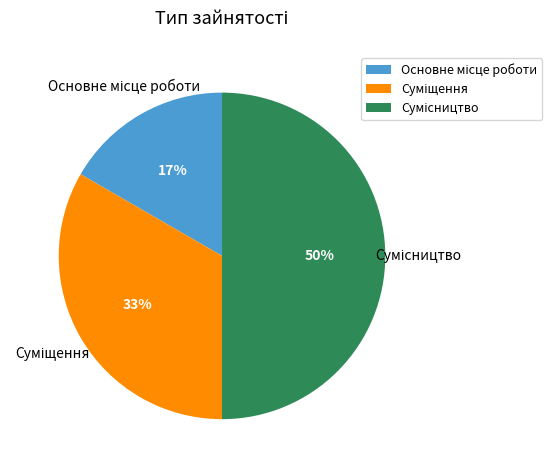

To the nearest percent, what is the difference between the largest and smallest slice percentages?

33%